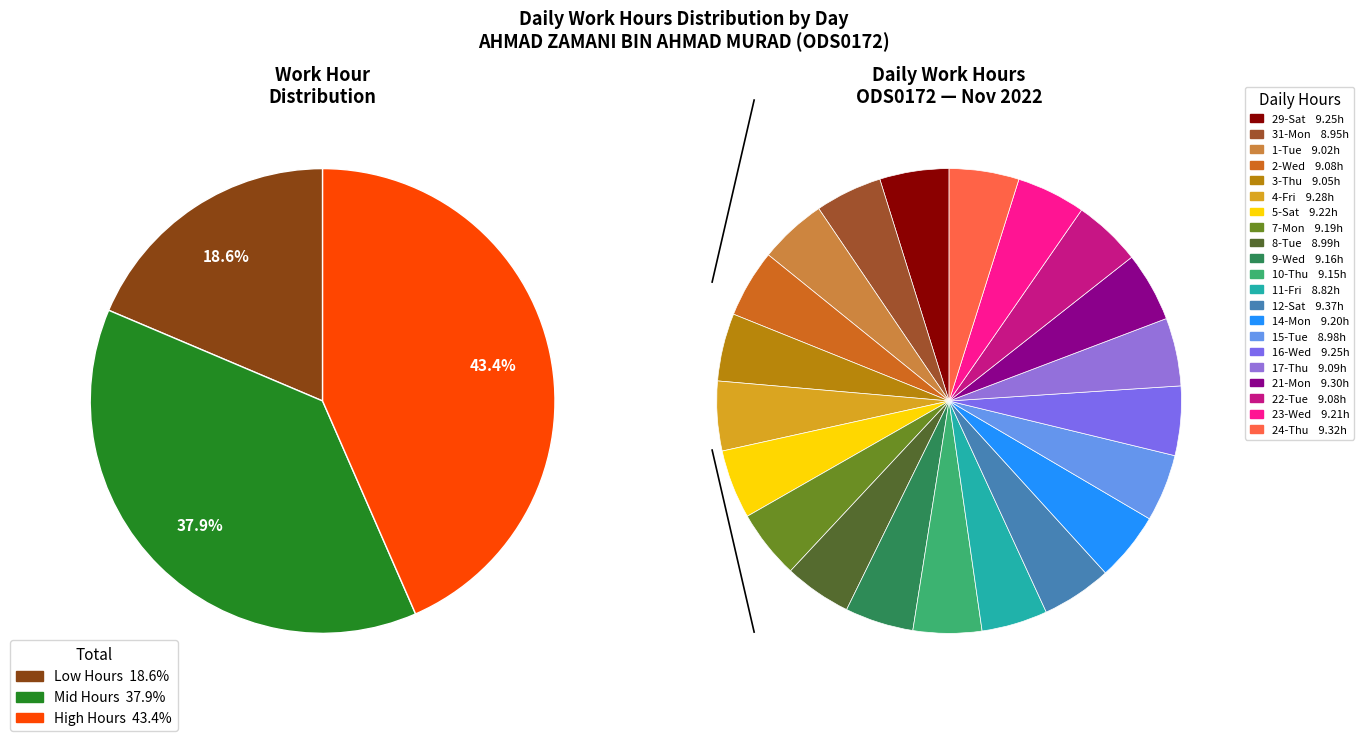

Is 12-Sat the majority of the pie?

No